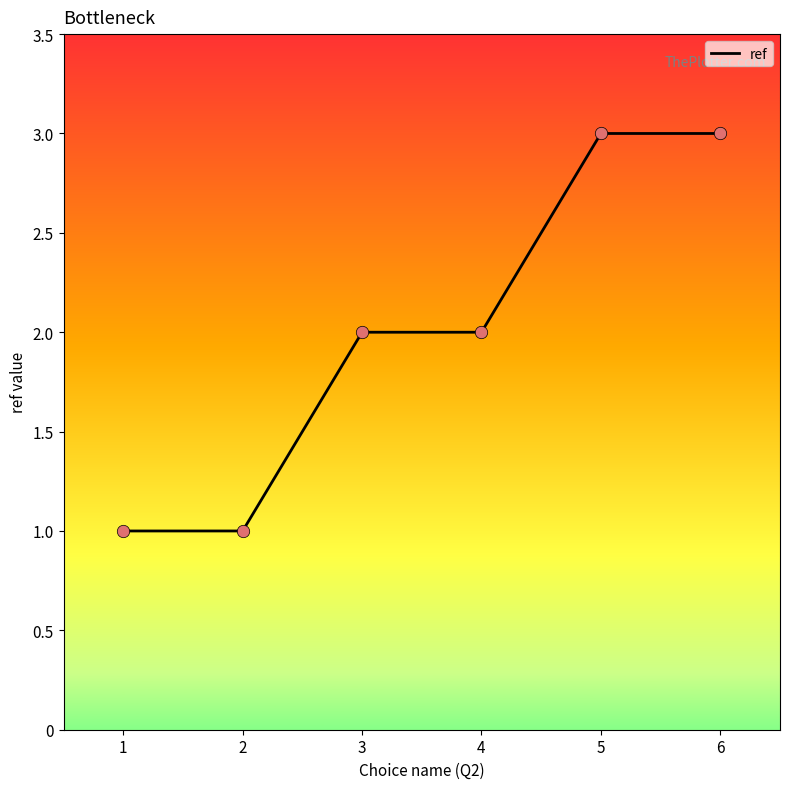

Between 6 and 4, which is larger?

6